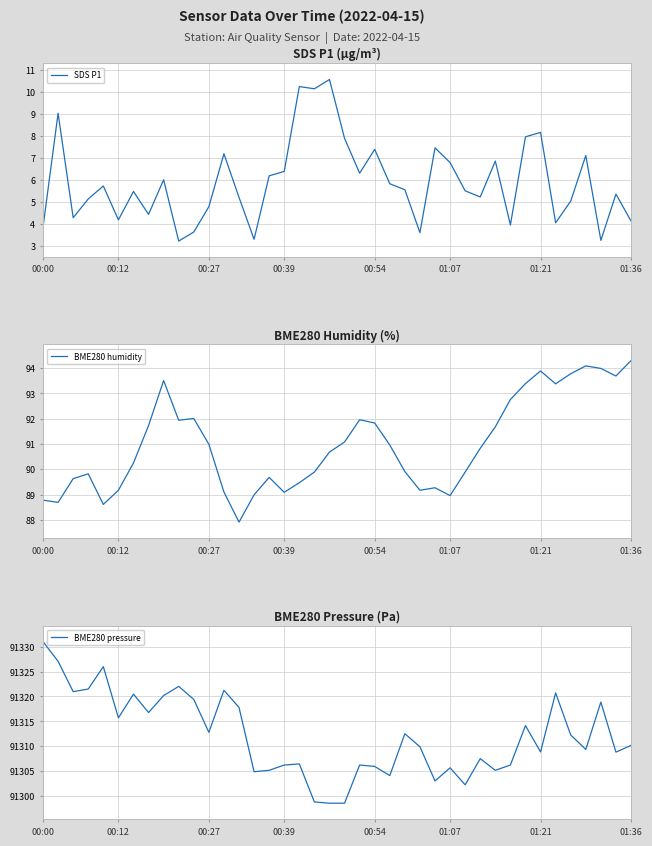

What are all the series names shown in the legend?

SDS P1, BME280 humidity, BME280 pressure